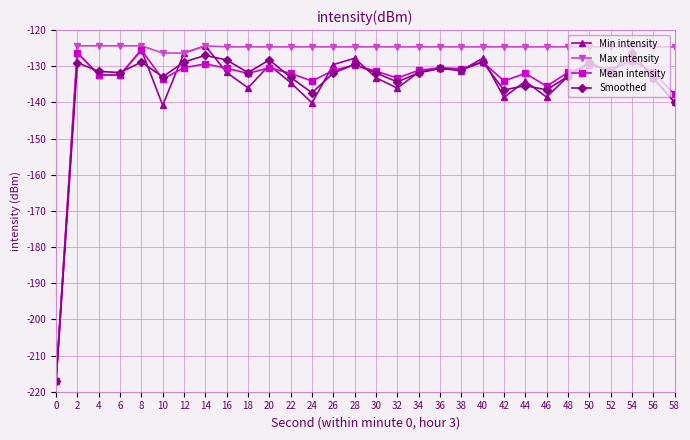

How many data points does each series have?

30